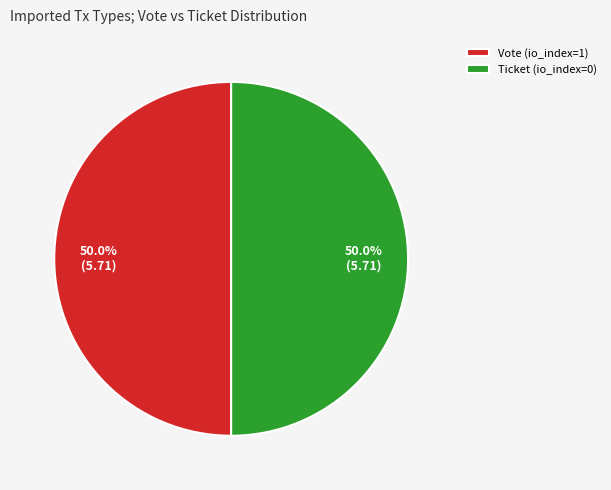

Combined, what portion of the pie is Ticket (io_index=0) and Vote (io_index=1)?

100.0%